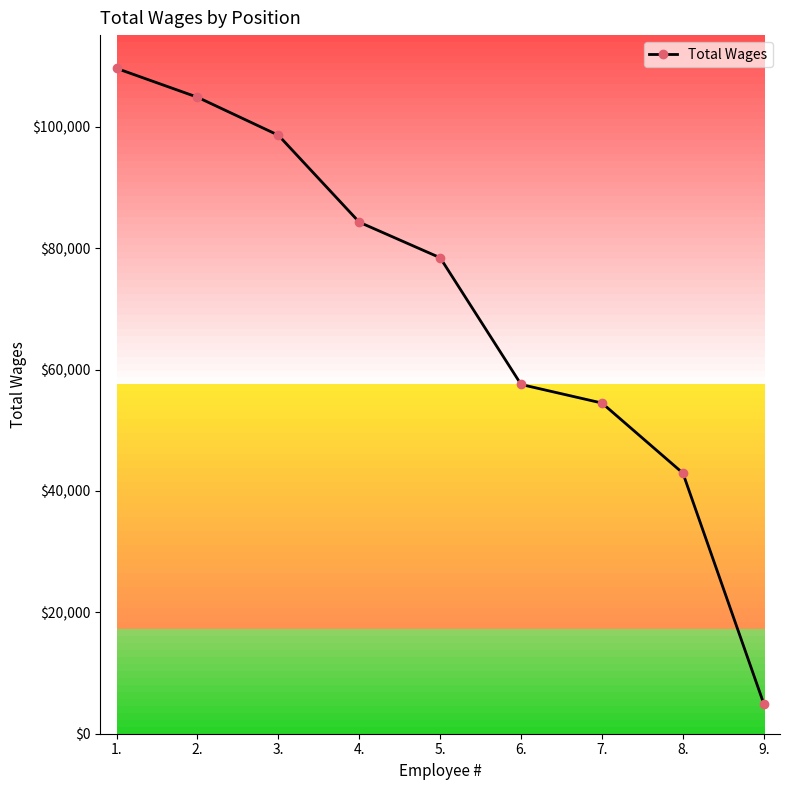

What is the sum of all values?

635795